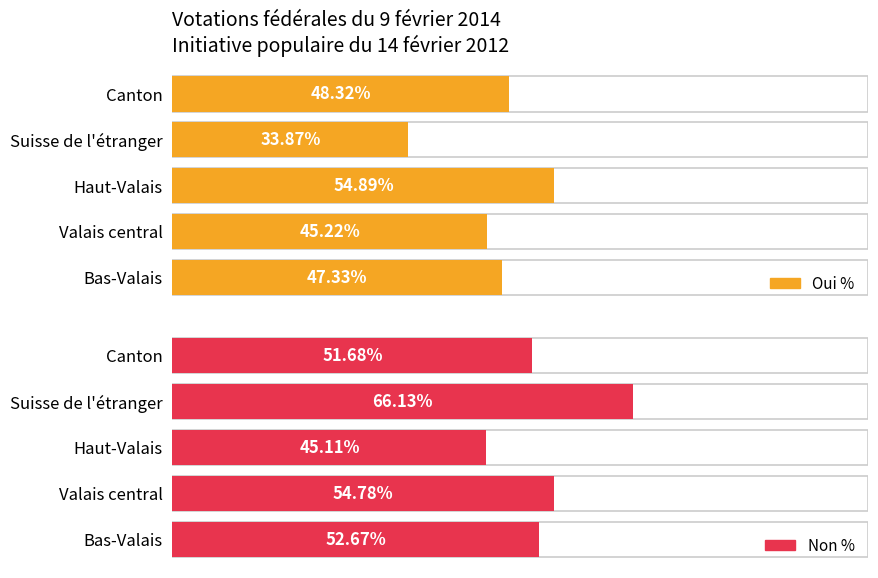

What are all the series names shown in the legend?

Oui %, Non %